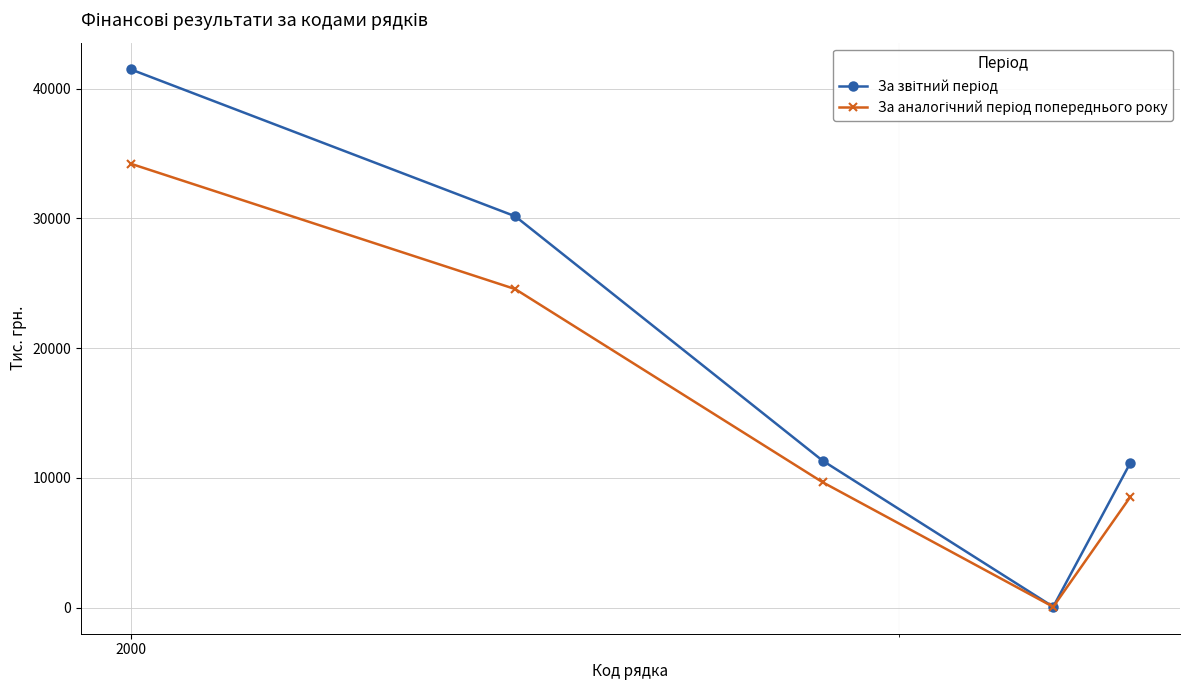

How many lines are shown in the chart?

2